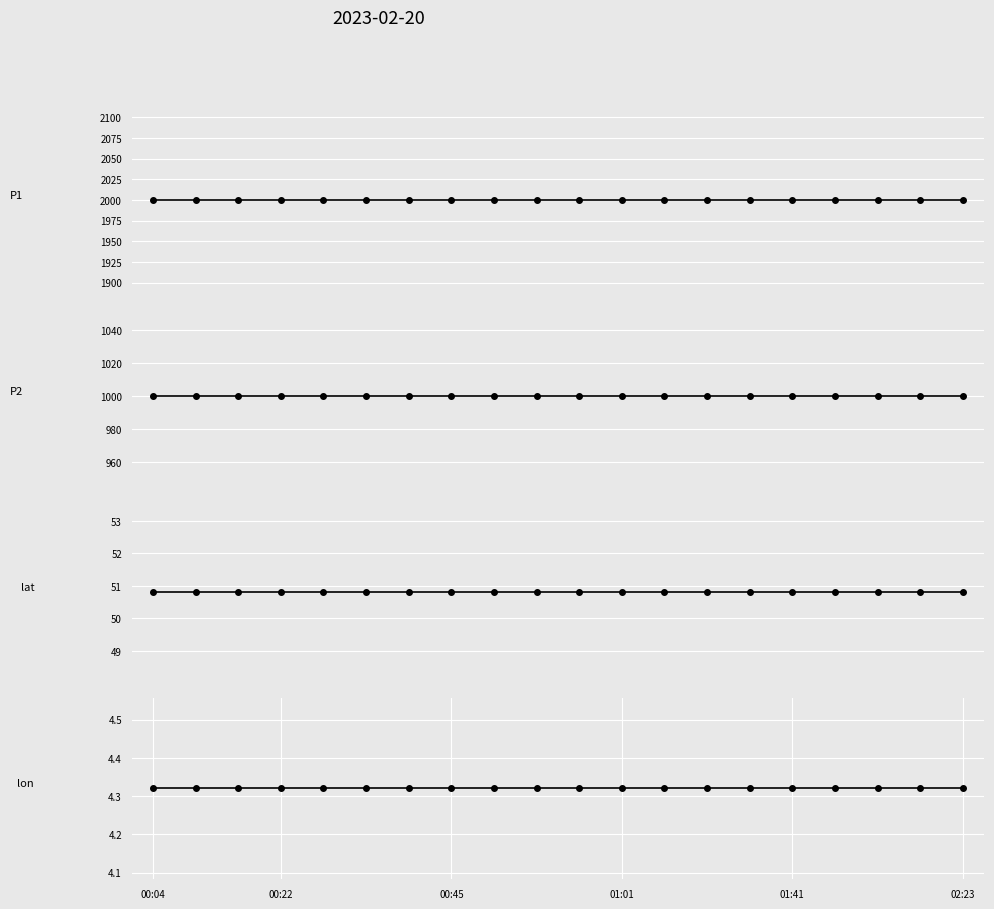

Which series has the widest spread of values?

P1